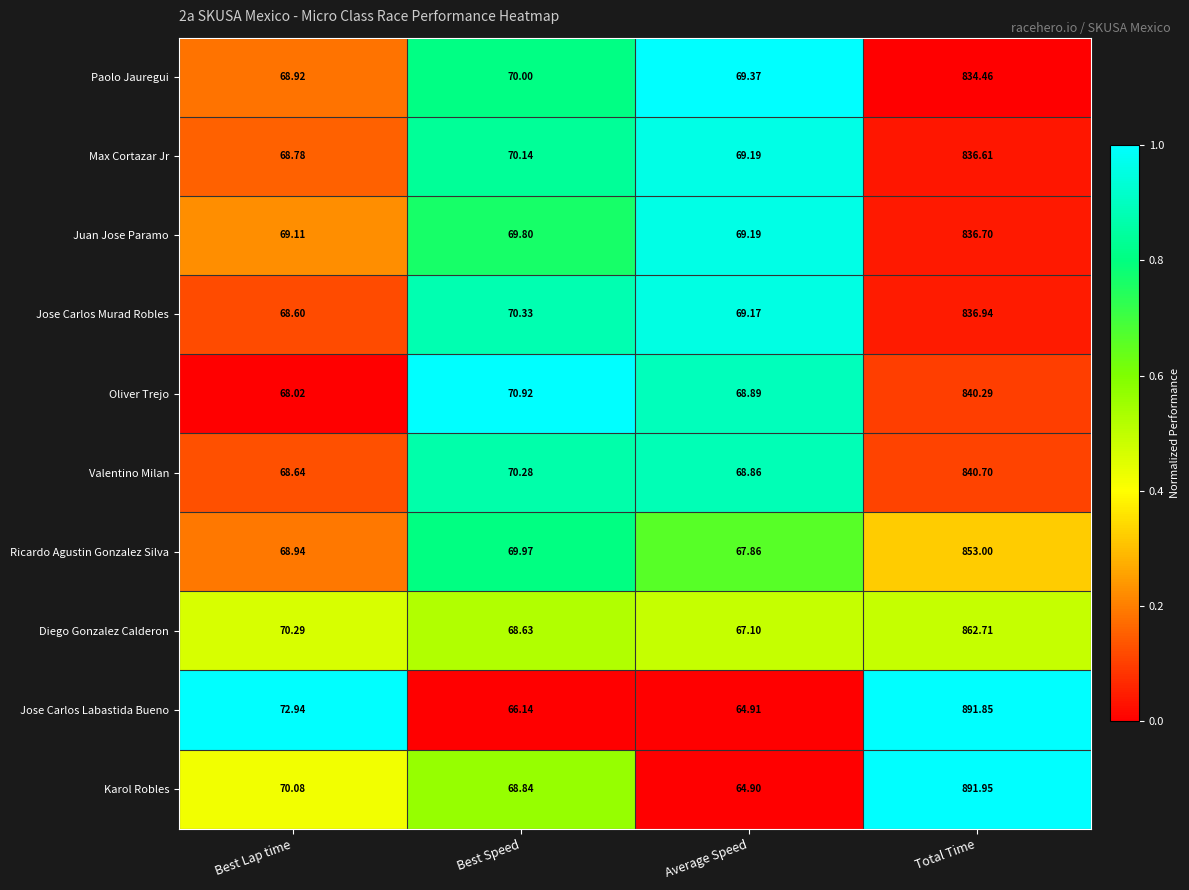

At which label is Ricardo Agustin Gonzalez Silva closest to 460?

Best Speed